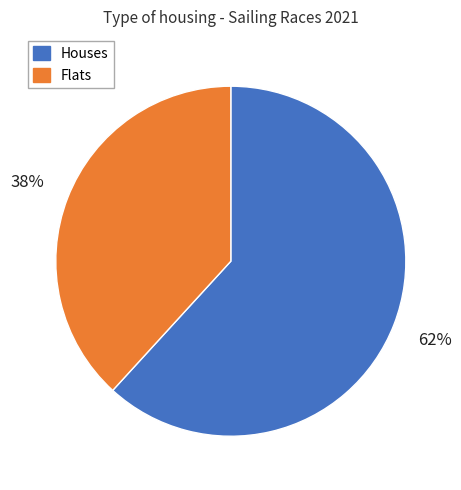

To the nearest percent, what portion does Houses represent?

62%